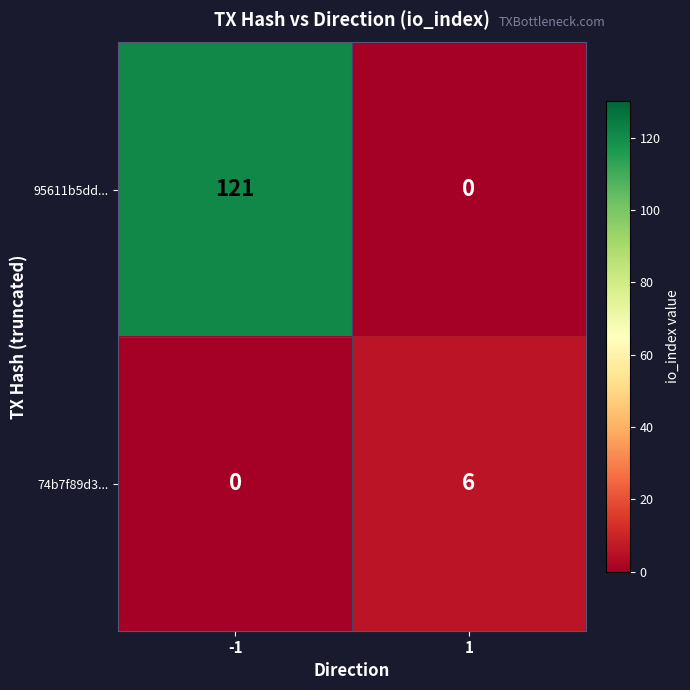

At -1, list the series in order from largest to smallest.

95611b5dd..., 74b7f89d3...